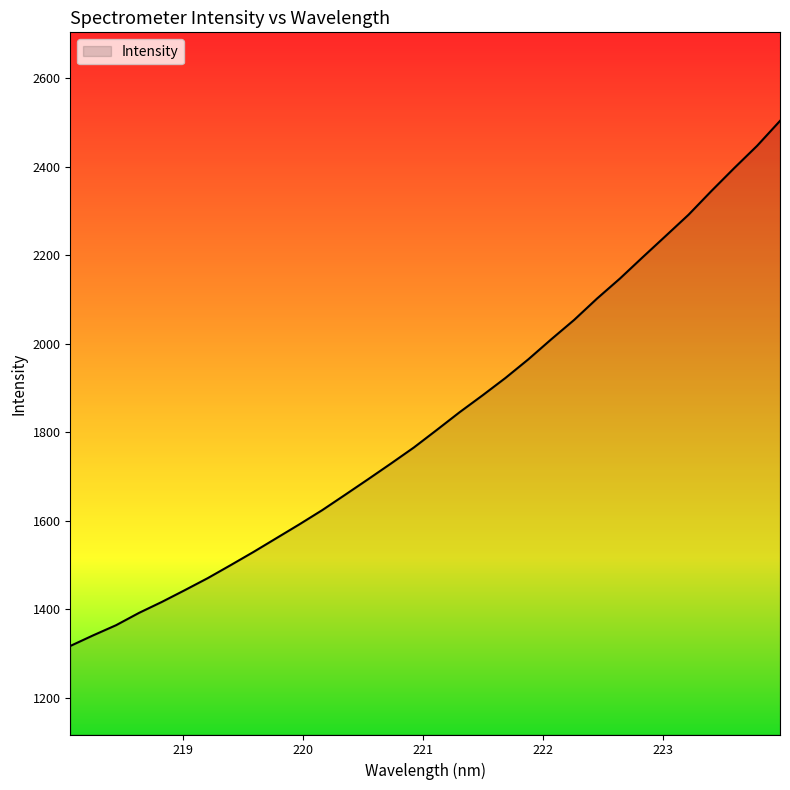

What is the greatest value displayed?

2503.3